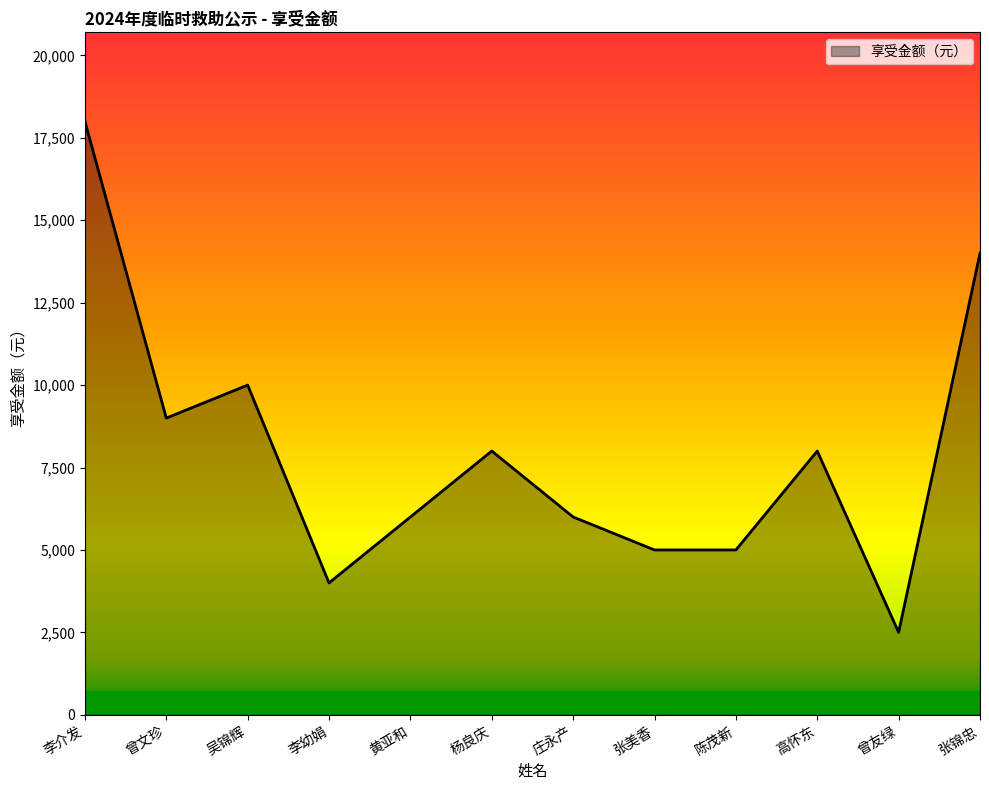

What is the greatest value displayed?

18000